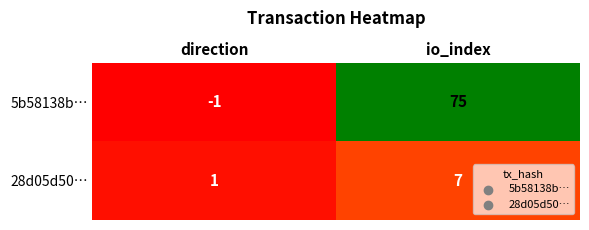

Reading right to left, list all the values displayed in this chart.

5b58138b…: io_index=75	direction=-1
28d05d50…: io_index=7	direction=1